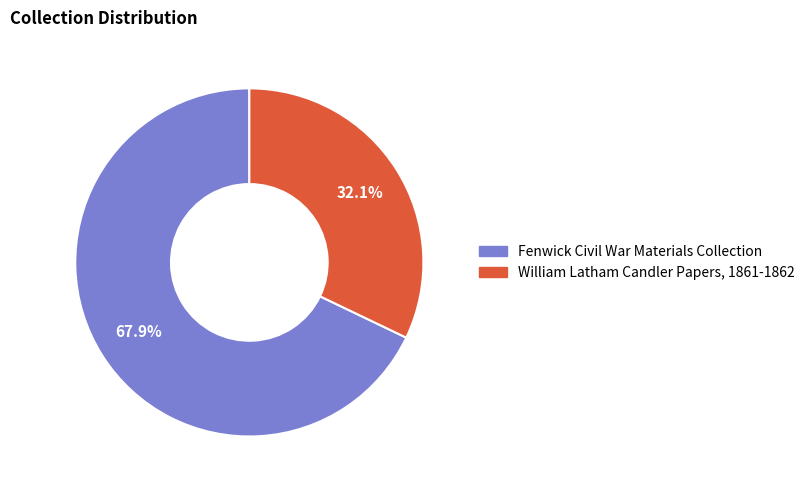

Does Fenwick Civil War Materials Collection represent more than half of the total?

Yes